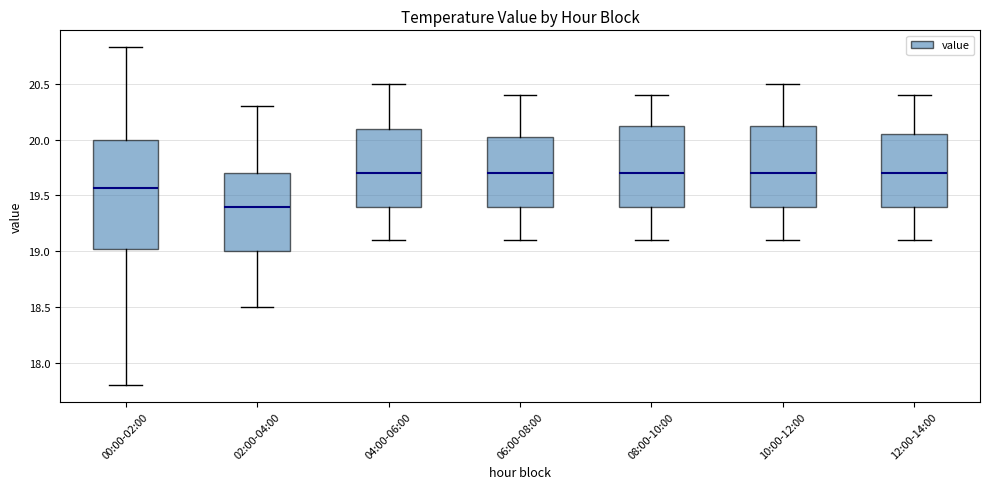

Where does the median line of the box for 08:00-10:00 sit on the y-axis? The values are not printed on the chart, so give them approximately, as read against the axis.

19.70